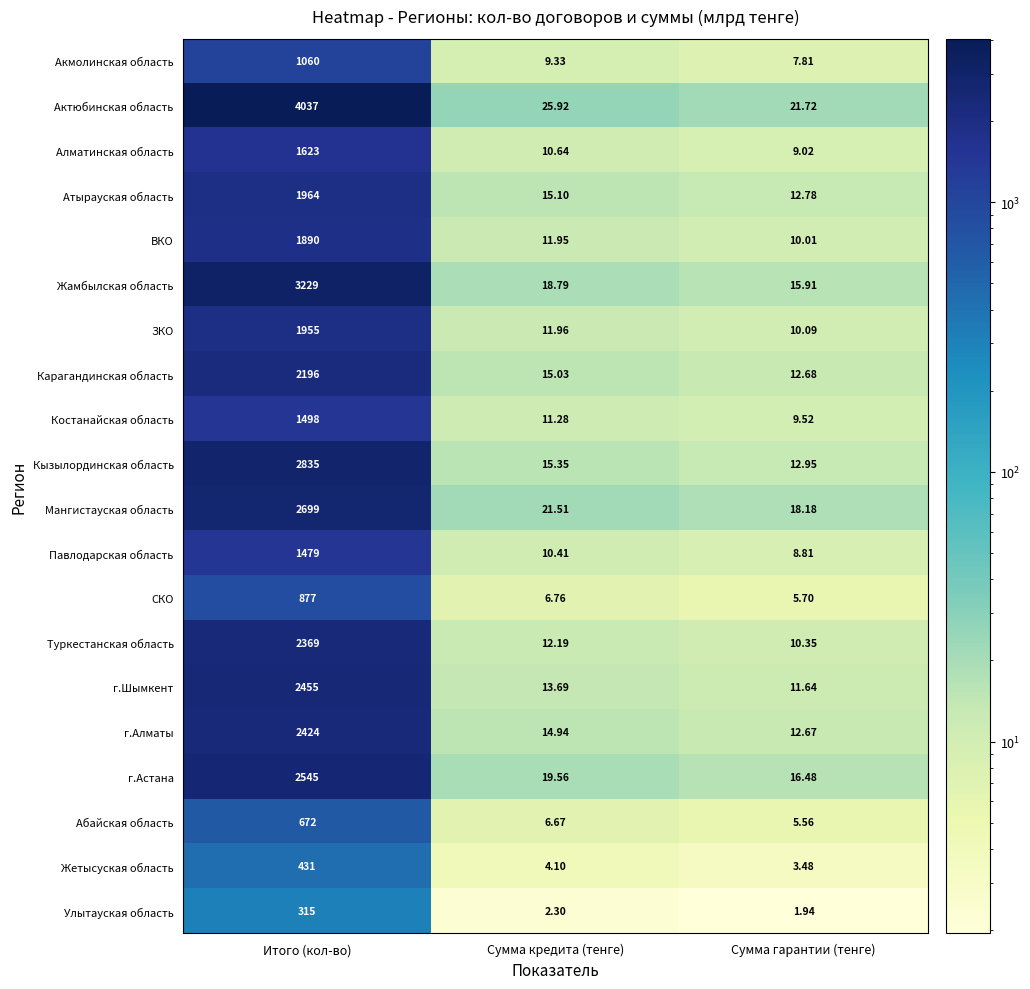

How many data points in Атырауская область are less than 15?

1